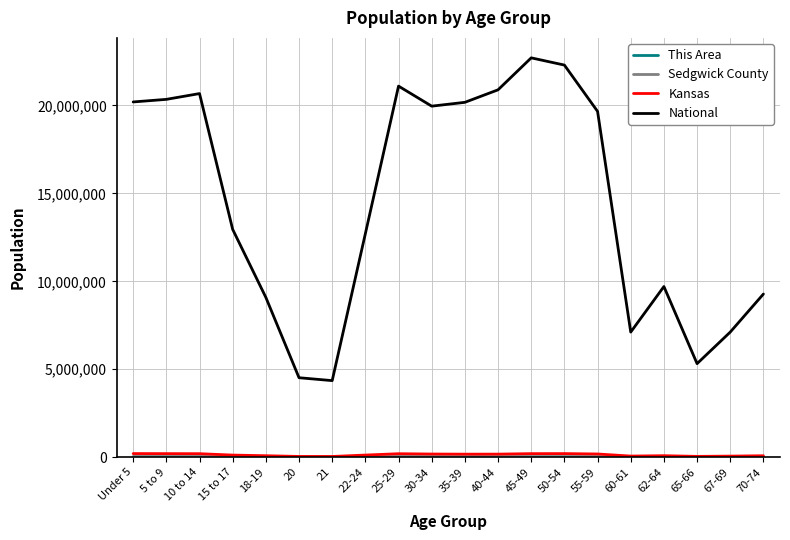

Which series has the largest total across all categories?

National